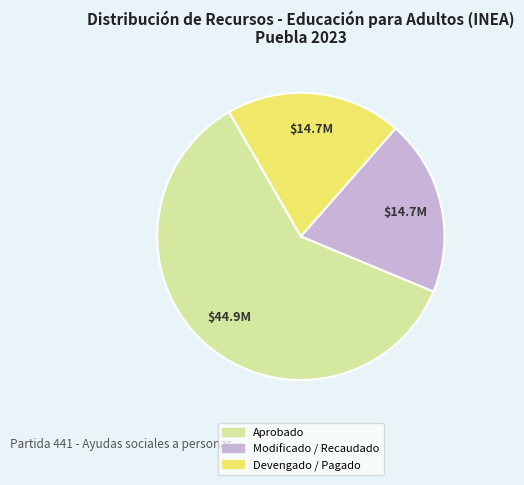

The Devengado / Pagado slice represents 11% of the pie. True or false?

False